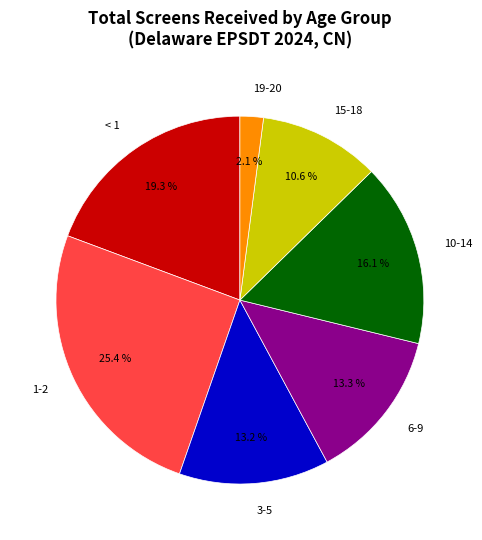

How many segments does this pie chart have?

7